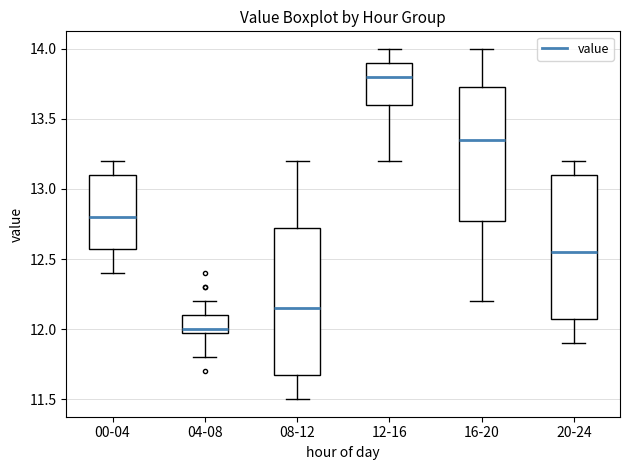

Which box's median line is the highest?

12-16